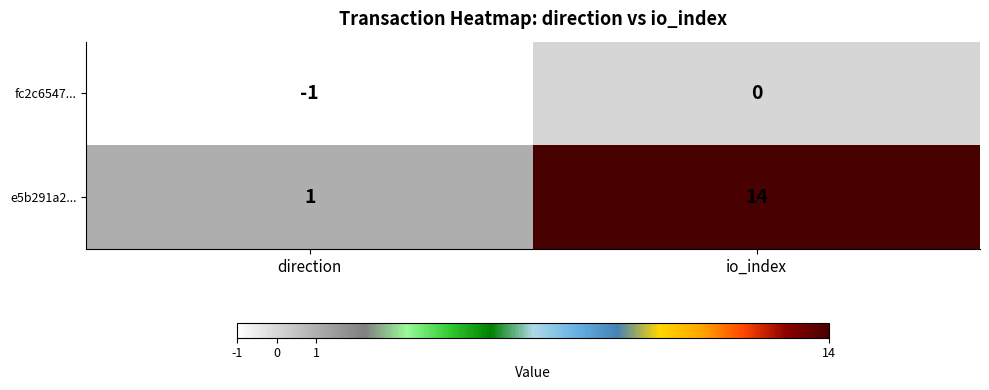

List the labels in order of fc2c6547... value, largest first.

io_index, direction